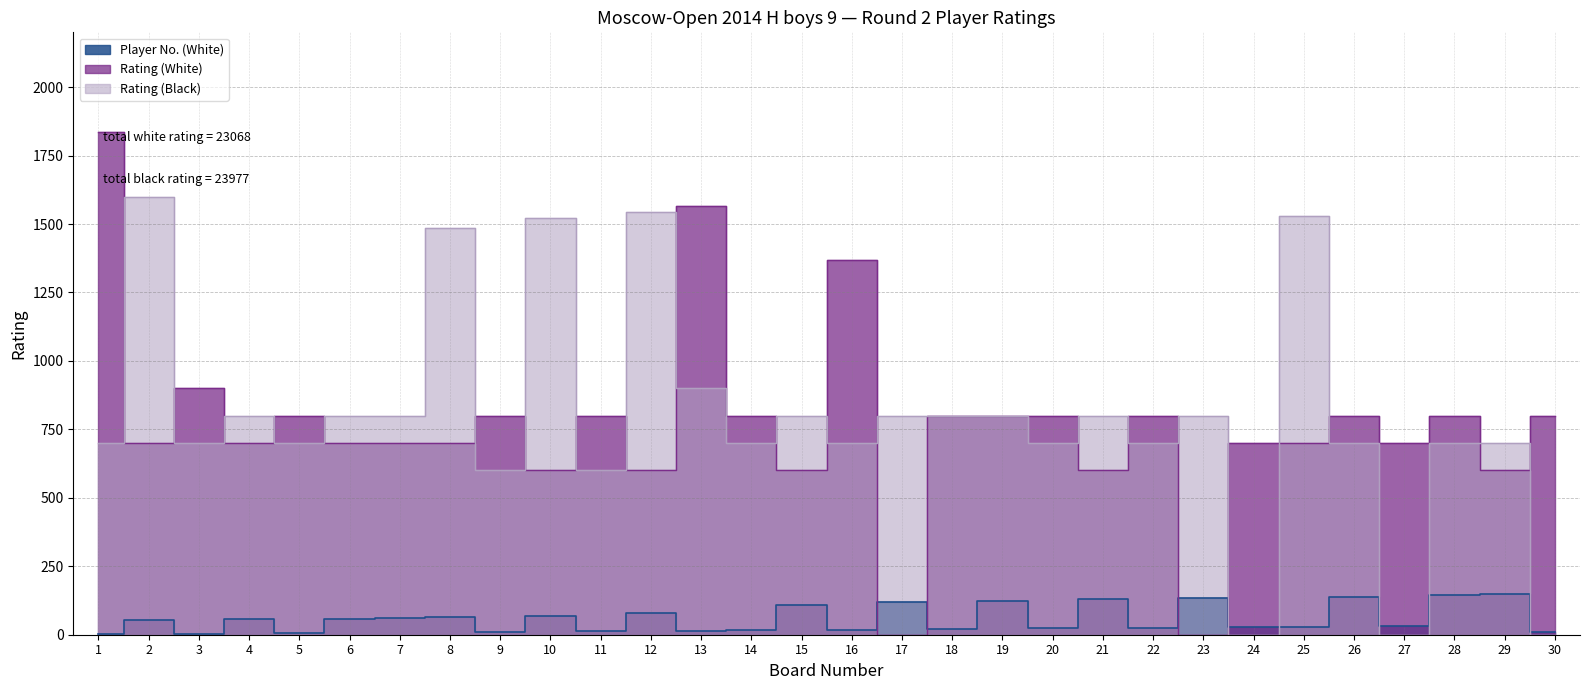

How many lines are shown in the chart?

3